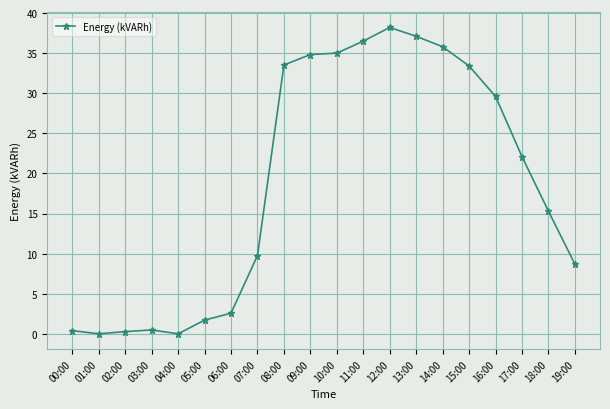

What is the label of the 20th point from the right?

00:00